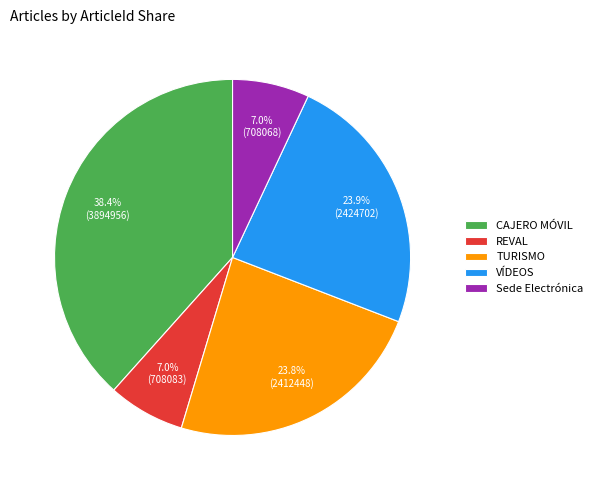

Which category has the biggest portion of the pie?

CAJERO MÓVIL